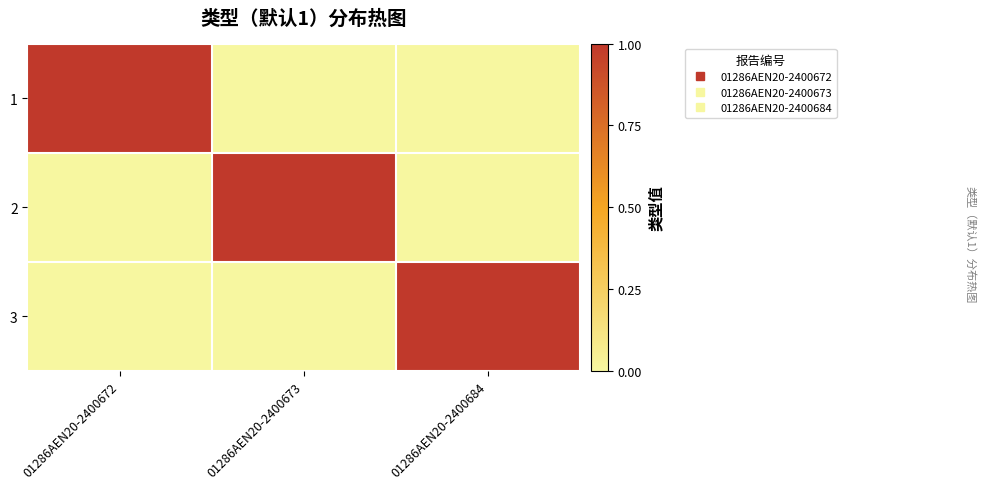

At 01286AEN20-2400673, list the series in order from largest to smallest.

2, 1, 3